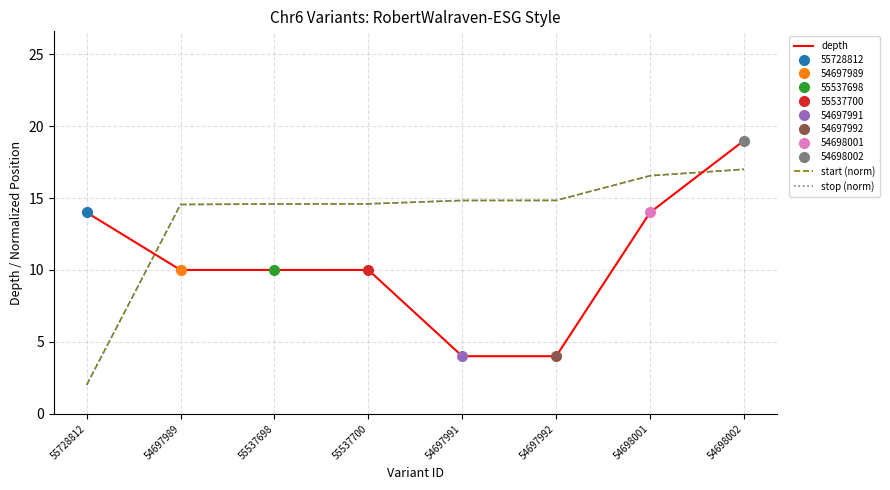

Reading left to right, list all the values displayed in this chart.

depth: 14.0	10.0	10.0	10.0	4.0	4.0	14.0	19.0
start (norm): 2.0	14.6	14.6	14.6	14.8	14.8	16.6	17.0
stop (norm): 2.0	14.6	14.6	14.6	14.8	14.8	16.6	17.0